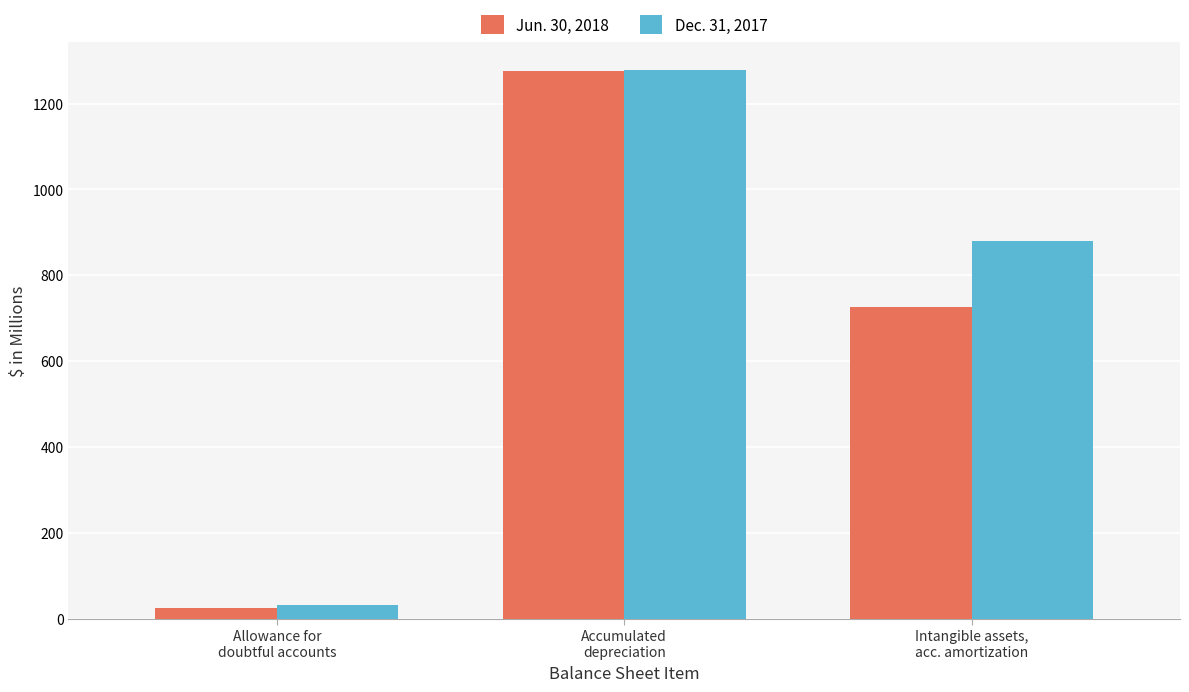

List the series in order of their overall mean, highest first.

Dec. 31, 2017, Jun. 30, 2018